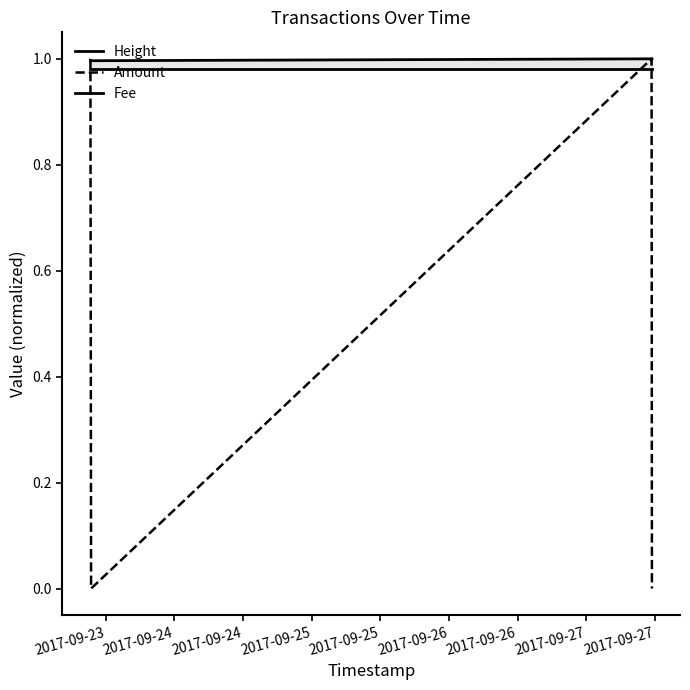

True or false: Amount has more than 0 points higher than both neighbors.

True